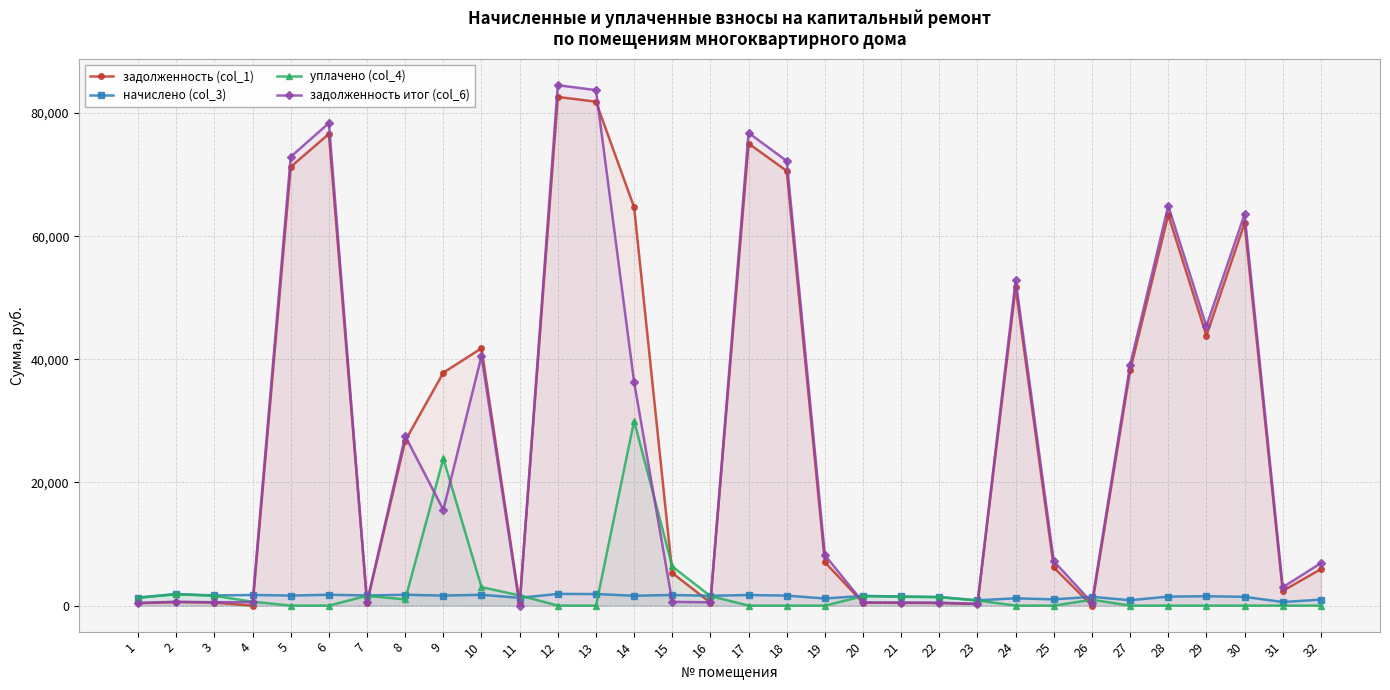

What is the total value across all series at 26?

2855.8